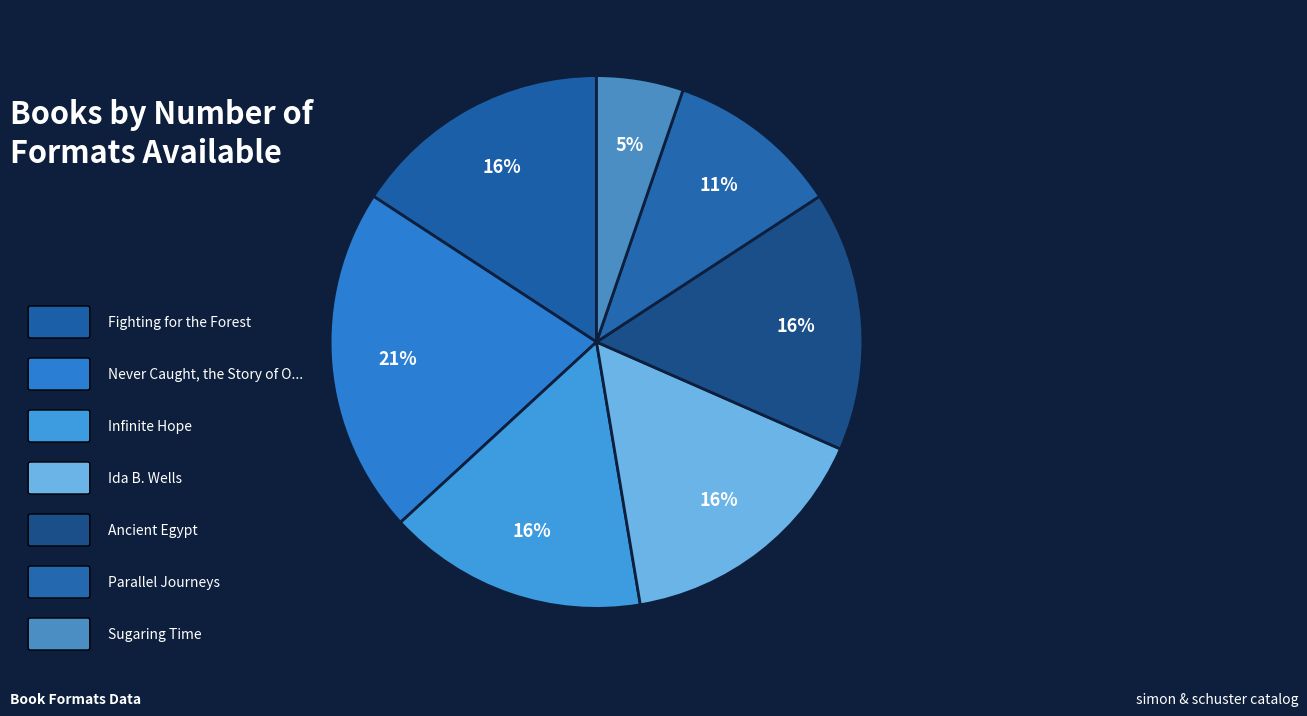

How many slices are in this pie chart?

7